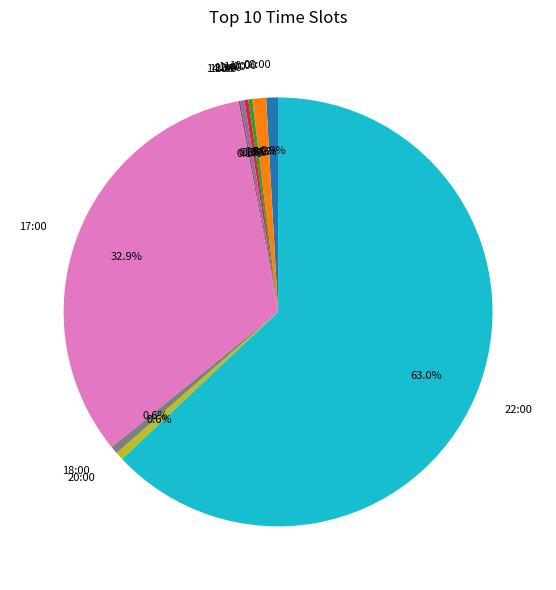

Approximately how many times larger is the value at 13:00 compared to 08:00?

0.3